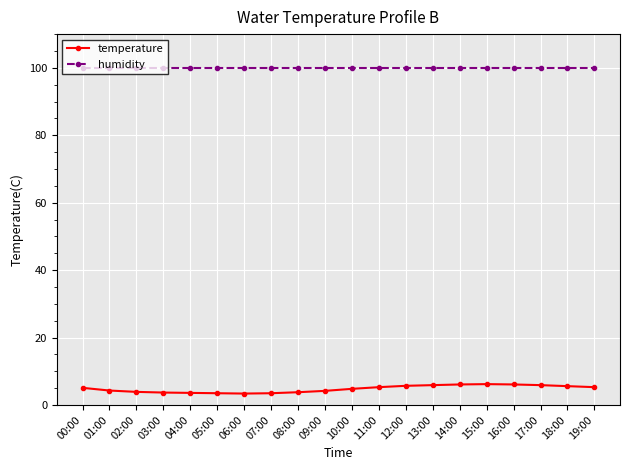

What is the value of the humidity point at the 15th from the left?

99.9